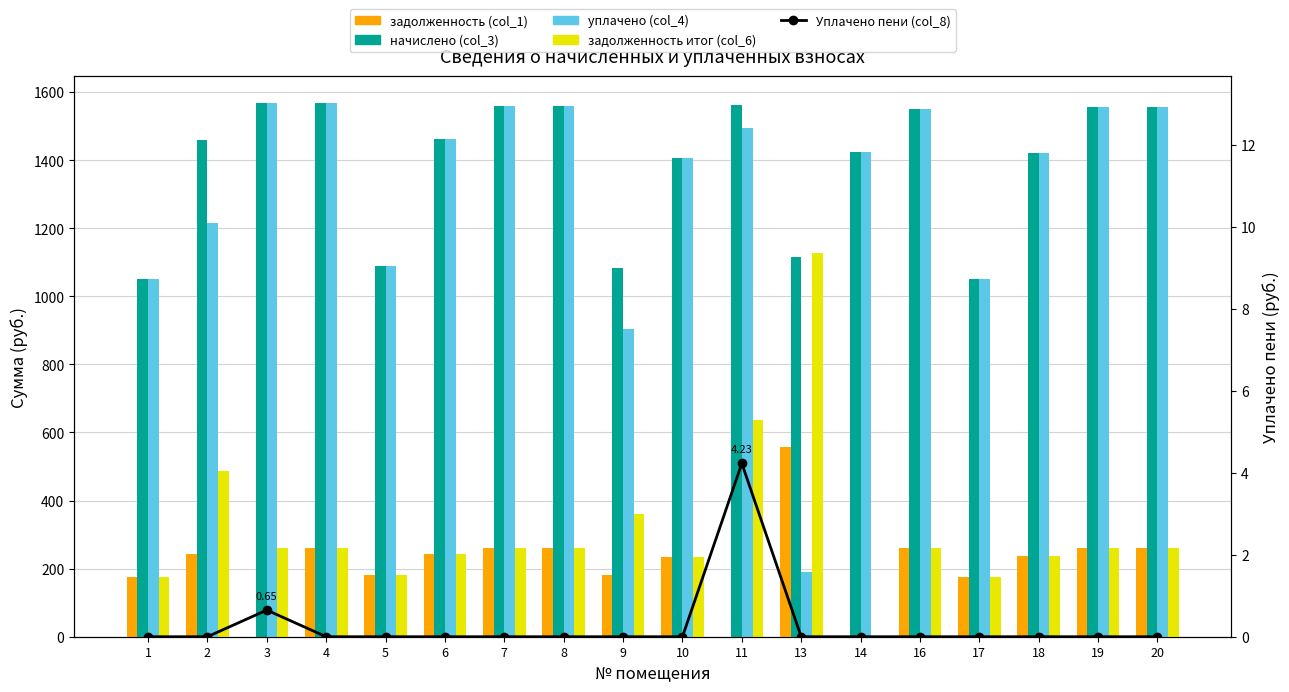

Is it true that задолженность итог (col_6) equals 260.1 at 16?

True